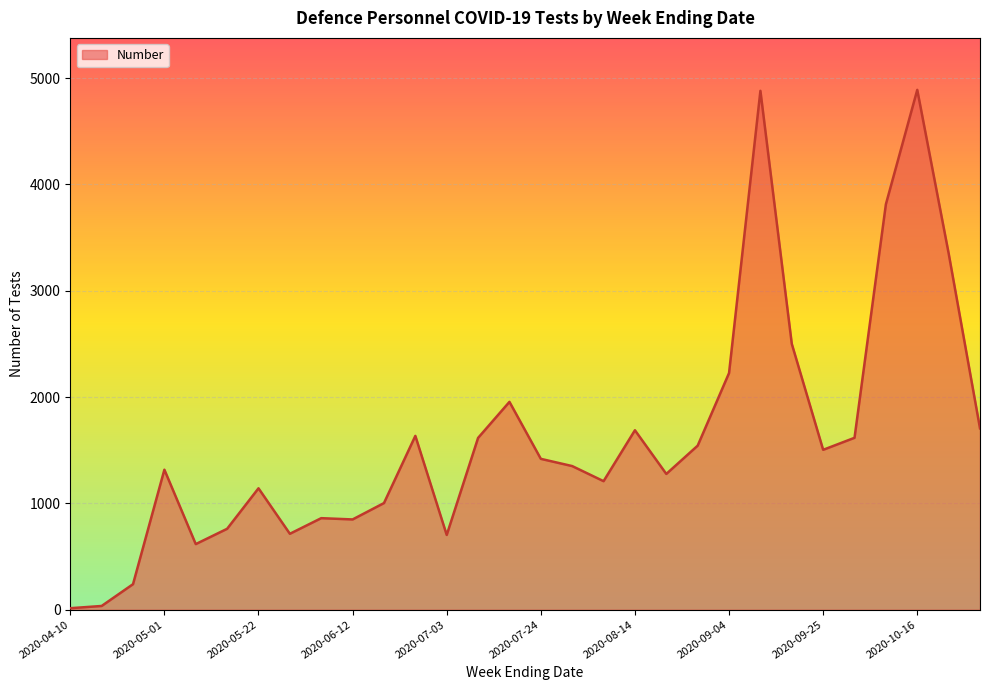

What is the difference between the maximum and minimum values?

4876